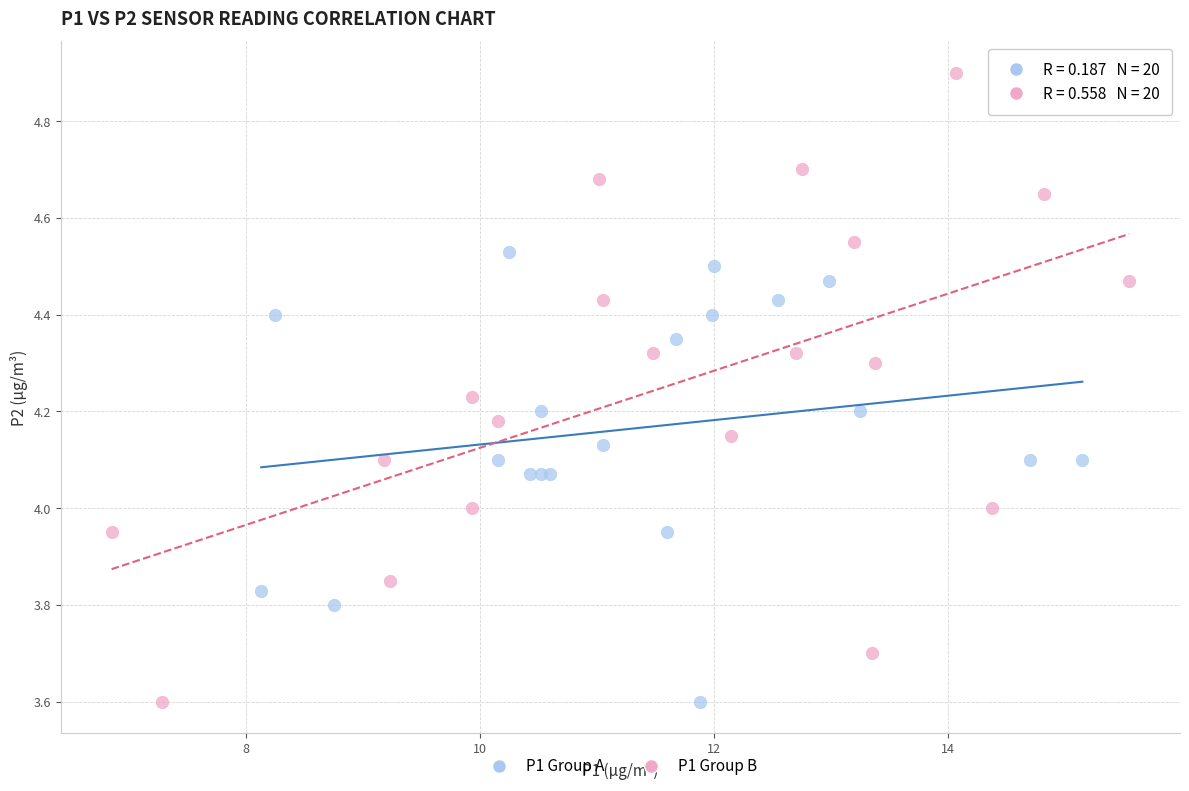

Which series contains the highest Y value?

P1 Group B